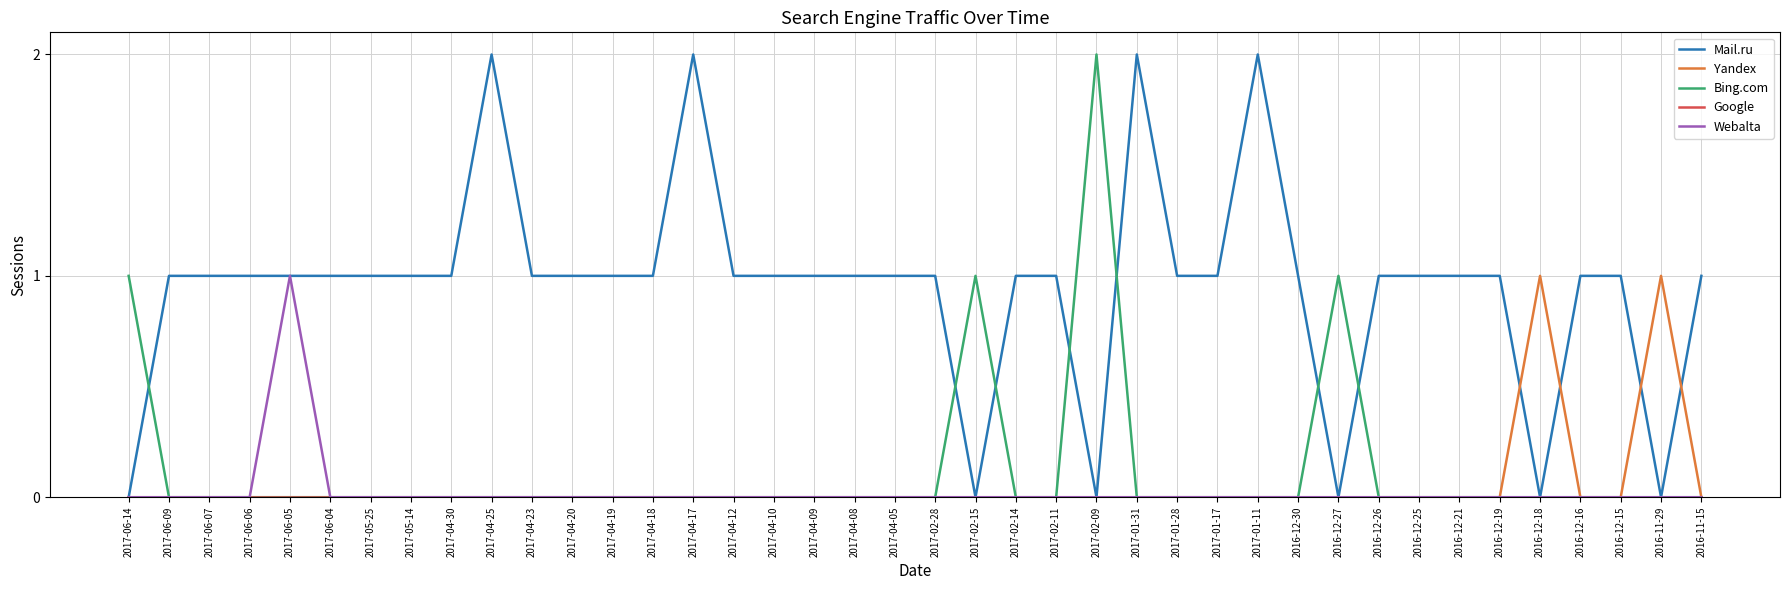

What is the difference between the highest and lowest values at 2017-06-07?

1